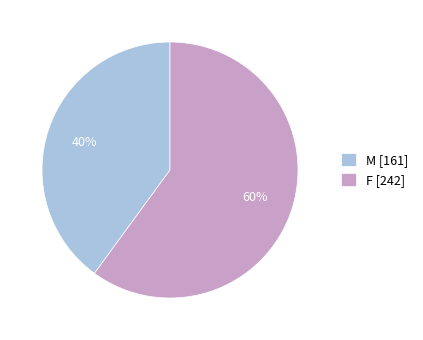

Does F represent more than half of the total?

Yes